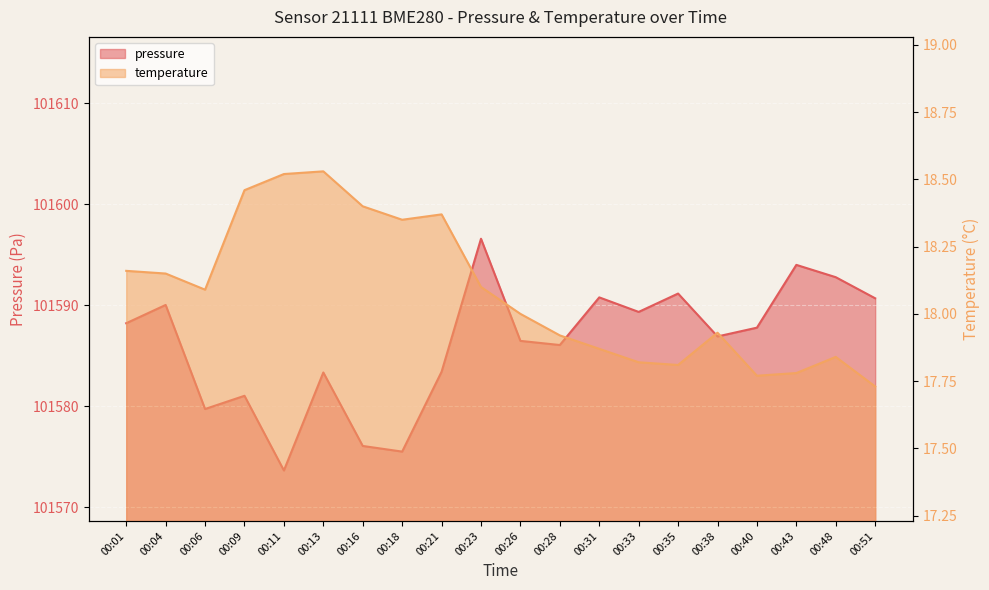

List the series in order of their overall mean, lowest first.

temperature, pressure